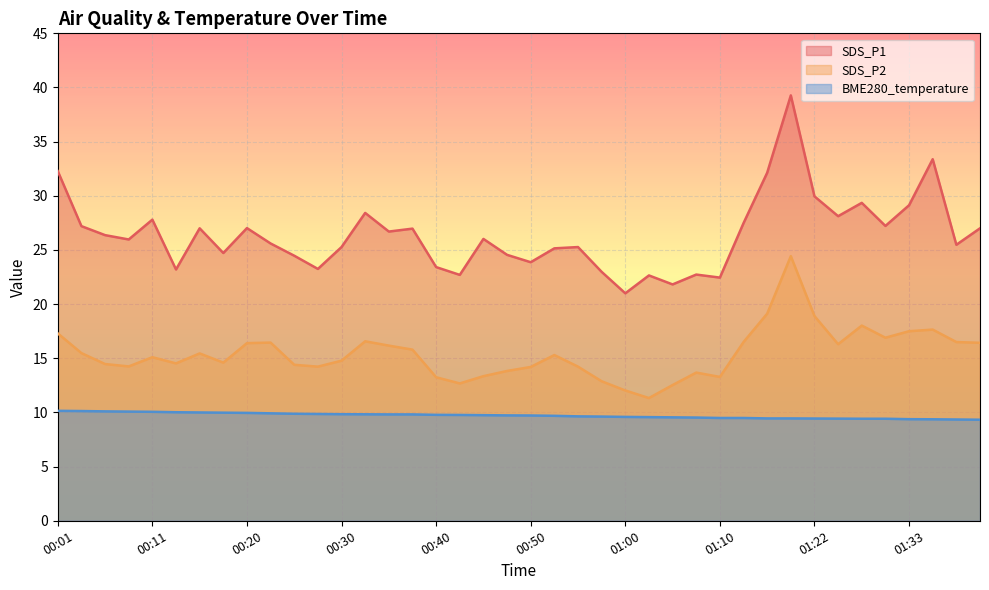

Reading right to left, list all the values displayed in this chart.

SDS_P1: 27.0	25.5	33.4	29.1	27.2	29.4	28.1	29.9	39.3	32.1	27.5	22.4	22.7	21.8	22.6	21.0	23.0	25.3	25.1	23.9	24.6	26.0	22.7	23.4	27.0	26.7	28.4	25.3	23.2	24.5	25.6	27.0	24.7	27.0	23.2	27.8	26.0	26.4	27.2	32.3
SDS_P2: 16.4	16.5	17.6	17.5	16.9	18.0	16.3	18.9	24.4	19.1	16.5	13.3	13.7	12.5	11.3	12.0	12.9	14.2	15.3	14.2	13.8	13.3	12.7	13.2	15.8	16.2	16.6	14.8	14.2	14.4	16.4	16.4	14.6	15.4	14.5	15.1	14.2	14.5	15.5	17.3
BME280_temperature: 9.3	9.3	9.4	9.4	9.4	9.4	9.4	9.4	9.4	9.4	9.5	9.5	9.5	9.6	9.6	9.6	9.6	9.6	9.7	9.7	9.7	9.8	9.8	9.8	9.8	9.8	9.8	9.8	9.9	9.9	9.9	10.0	10.0	10.0	10.0	10.1	10.1	10.1	10.1	10.2